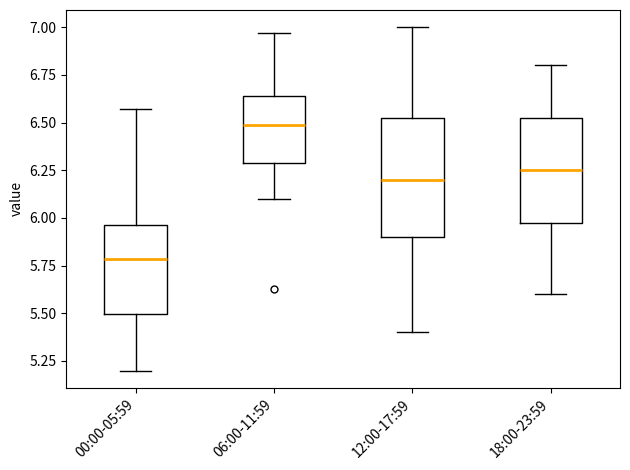

Reading left to right, transcribe this box plot: for each box, give where its median line is, the range the box spans, and where its two whiskers end, as read against the y-axis. The values are not printed on the chart, so give them approximately, as read against the axis.

00:00-05:59: median 5.80, box 5.50 to 5.95, whiskers 5.20 to 6.55
06:00-11:59: median 6.50, box 6.30 to 6.65, whiskers 6.10 to 6.95
12:00-17:59: median 6.20, box 5.90 to 6.55, whiskers 5.40 to 7.00
18:00-23:59: median 6.25, box 6.00 to 6.55, whiskers 5.60 to 6.80